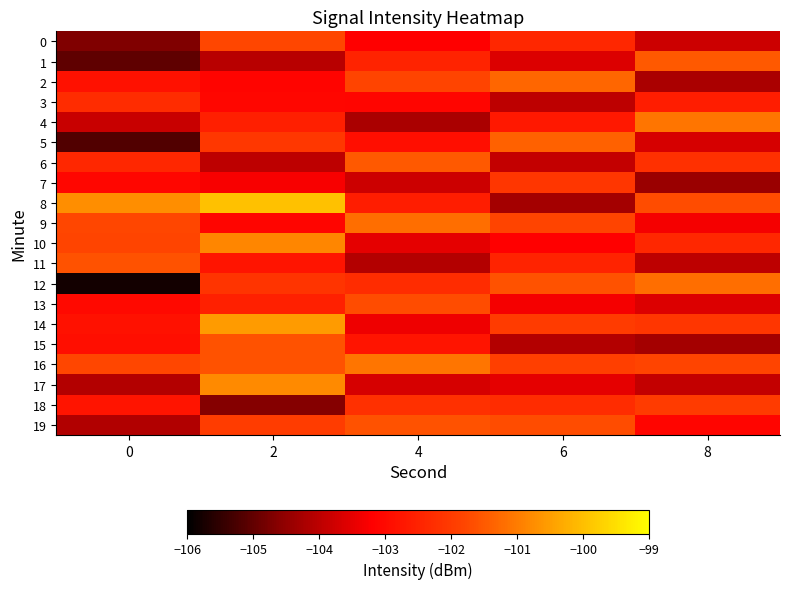

What is the total value across all series at 0?

-2062.6